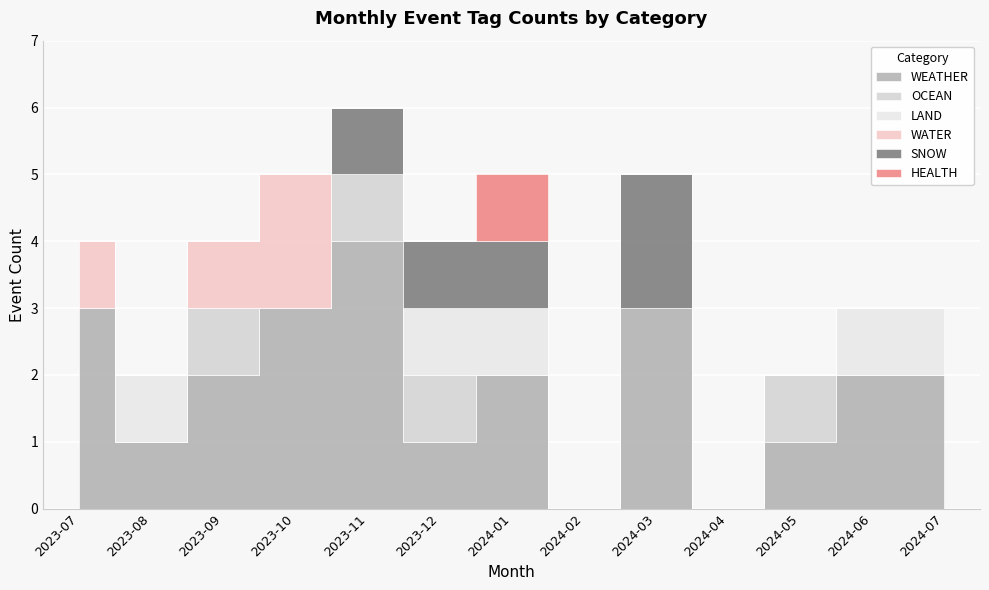

At which category does WATER reach its first local peak?

2023-10